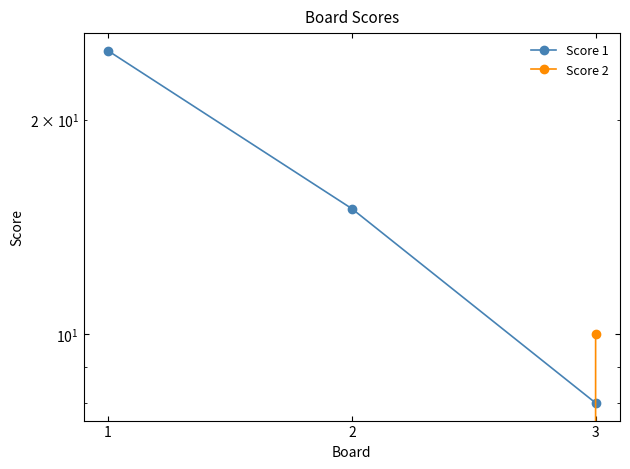

Which category has the highest value across all series?

1